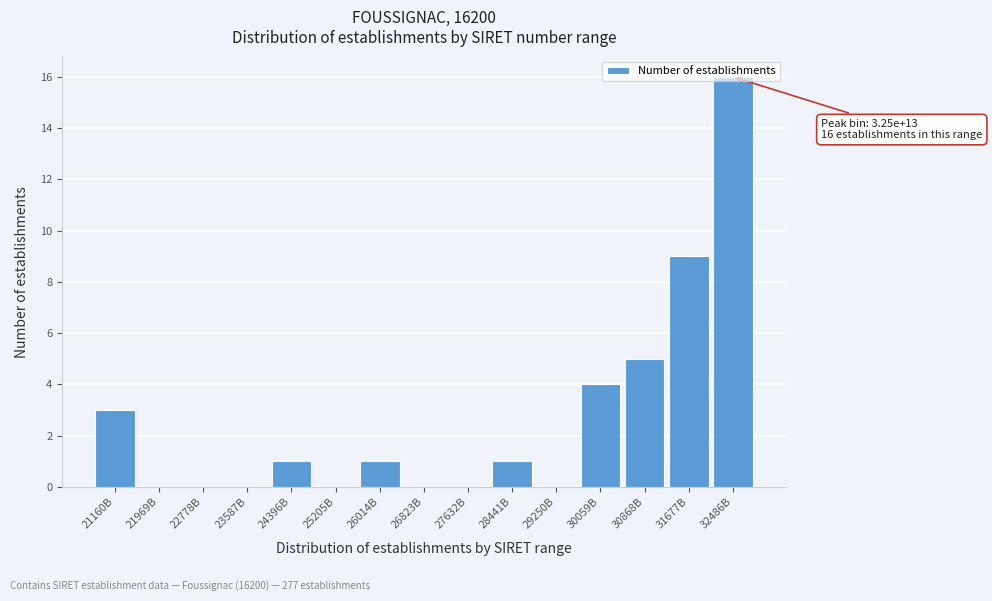

Where is the data nearest to the value 8?

31677B